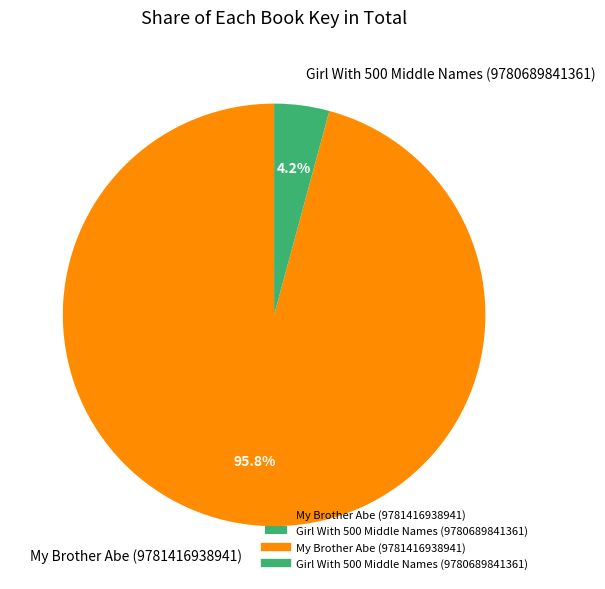

What percentage is the My Brother Abe (9781416938941) slice, to the nearest percent?

96%